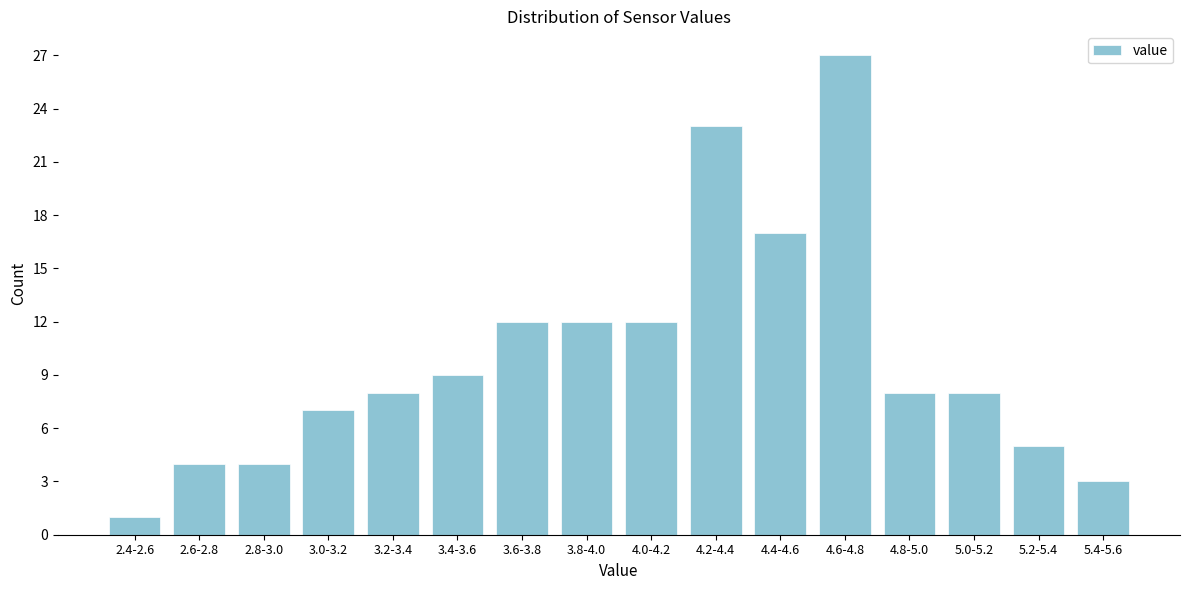

Reading left to right, transcribe all the data shown in this chart.

2.4-2.6=1	2.6-2.8=4	2.8-3.0=4	3.0-3.2=7	3.2-3.4=8	3.4-3.6=9	3.6-3.8=12	3.8-4.0=12	4.0-4.2=12	4.2-4.4=23	4.4-4.6=17	4.6-4.8=27	4.8-5.0=8	5.0-5.2=8	5.2-5.4=5	5.4-5.6=3